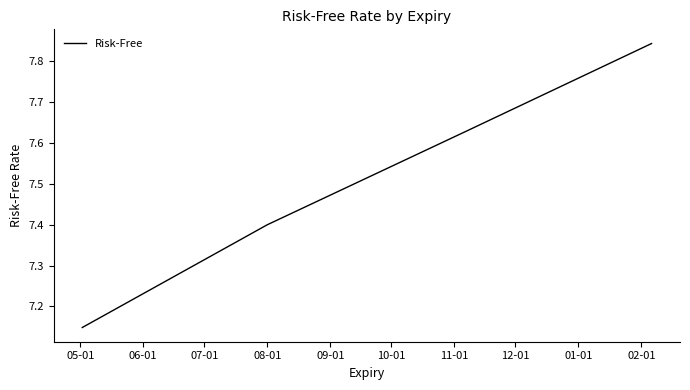

Count the values in the range 7 to 8.

4